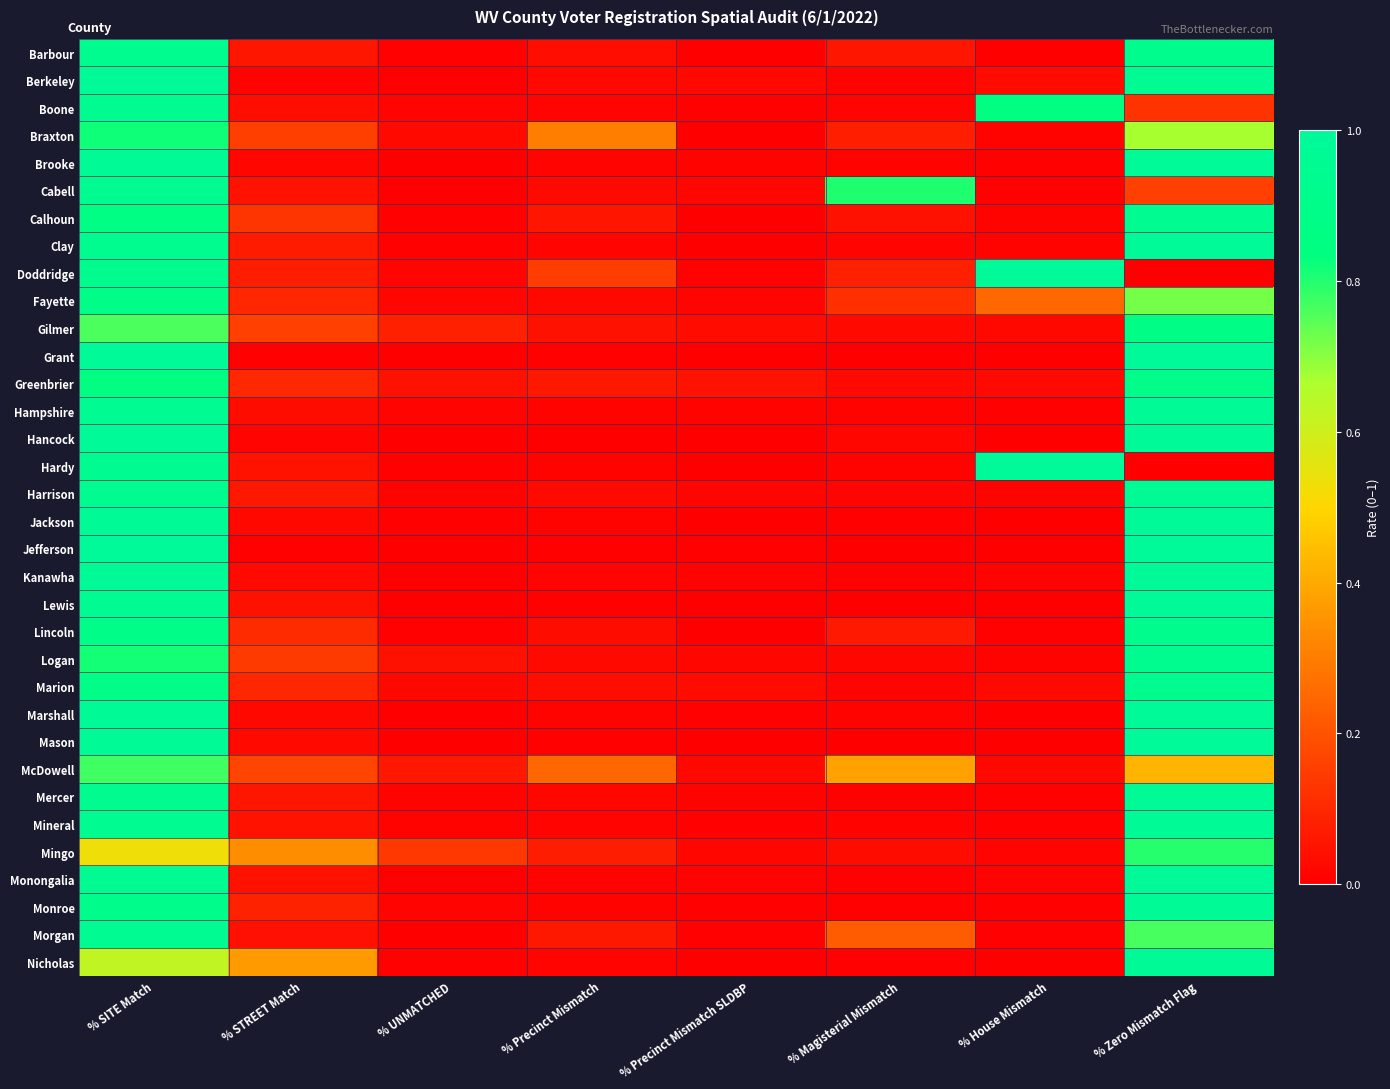

Rank the series by their maximum value, from highest to lowest.

Hardy, Jefferson, Grant, Mason, Lewis, Berkeley, Doddridge, Hancock, Jackson, Monongalia, Marshall, Brooke, Kanawha, Clay, Nicholas, Monroe, Hampshire, Mineral, Mercer, Harrison, Morgan, Cabell, Boone, Calhoun, Barbour, Marion, Logan, Lincoln, Greenbrier, Fayette, Gilmer, Braxton, Mingo, McDowell